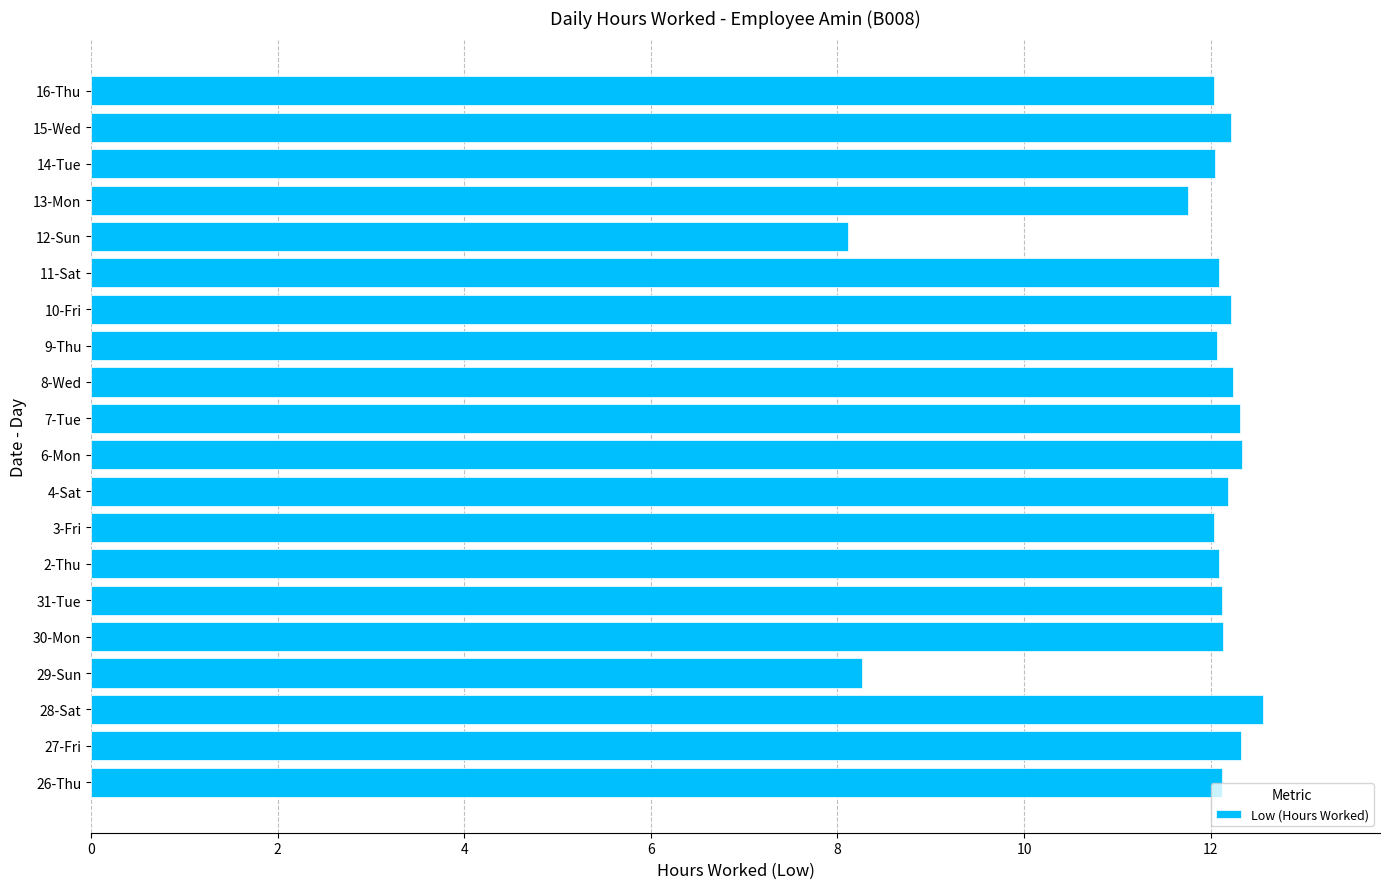

What is the approximate value at 31-Tue?

12.1